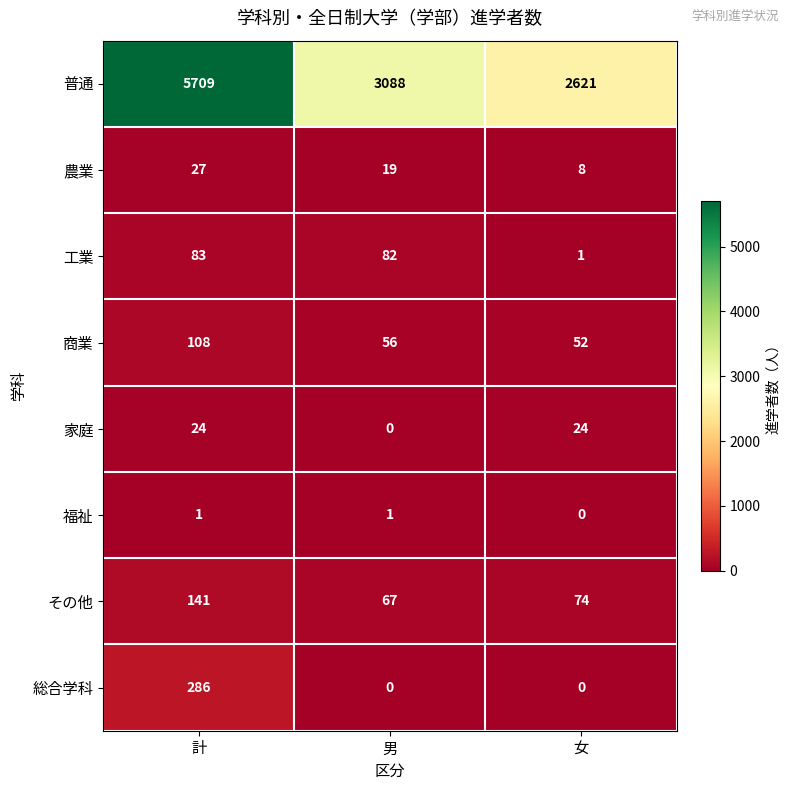

Reading left to right, extract all data points from this chart.

普通: 5709	3088	2621
農業: 27	19	8
工業: 83	82	1
商業: 108	56	52
家庭: 24	0	24
福祉: 1	1	0
その他: 141	67	74
総合学科: 286	0	0